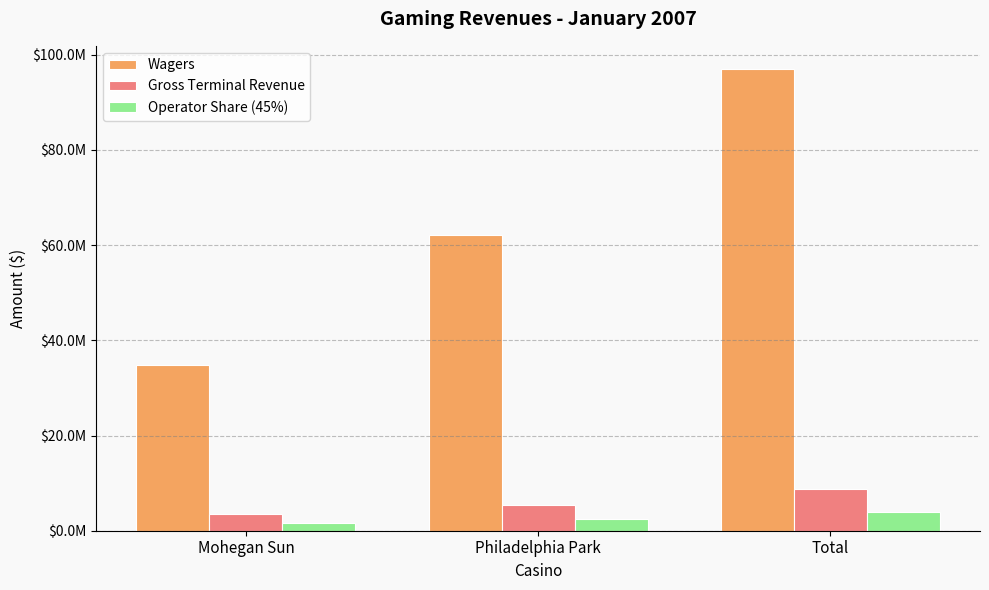

What are all the series names shown in the legend?

Wagers, Gross Terminal Revenue, Operator Share (45%)